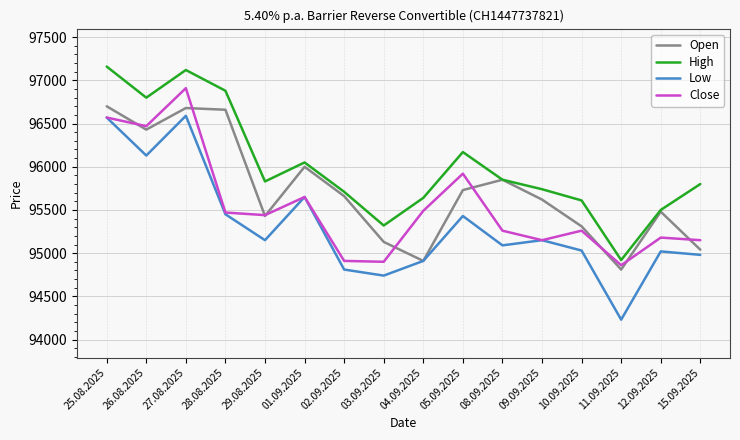

What is the maximum value shown in the chart?

97160